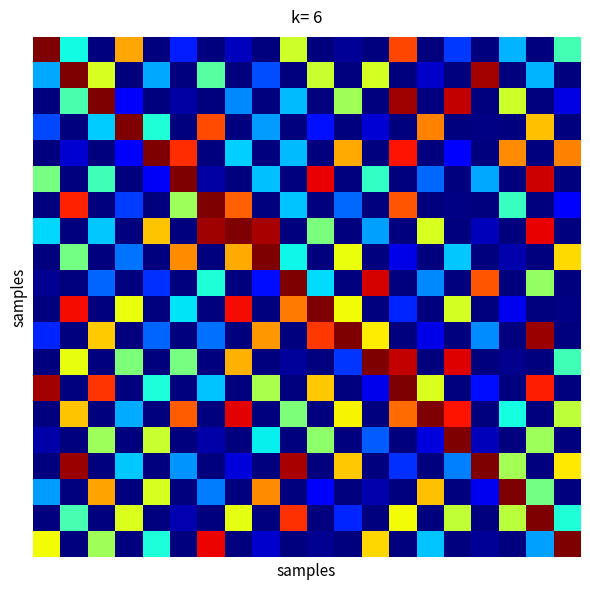

What is the greatest value displayed?

2.0